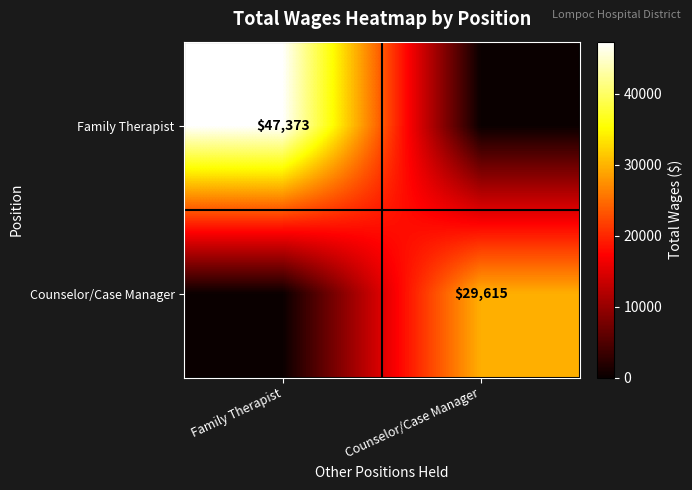

Between Counselor/Case Manager and Family Therapist, which is larger?

Family Therapist